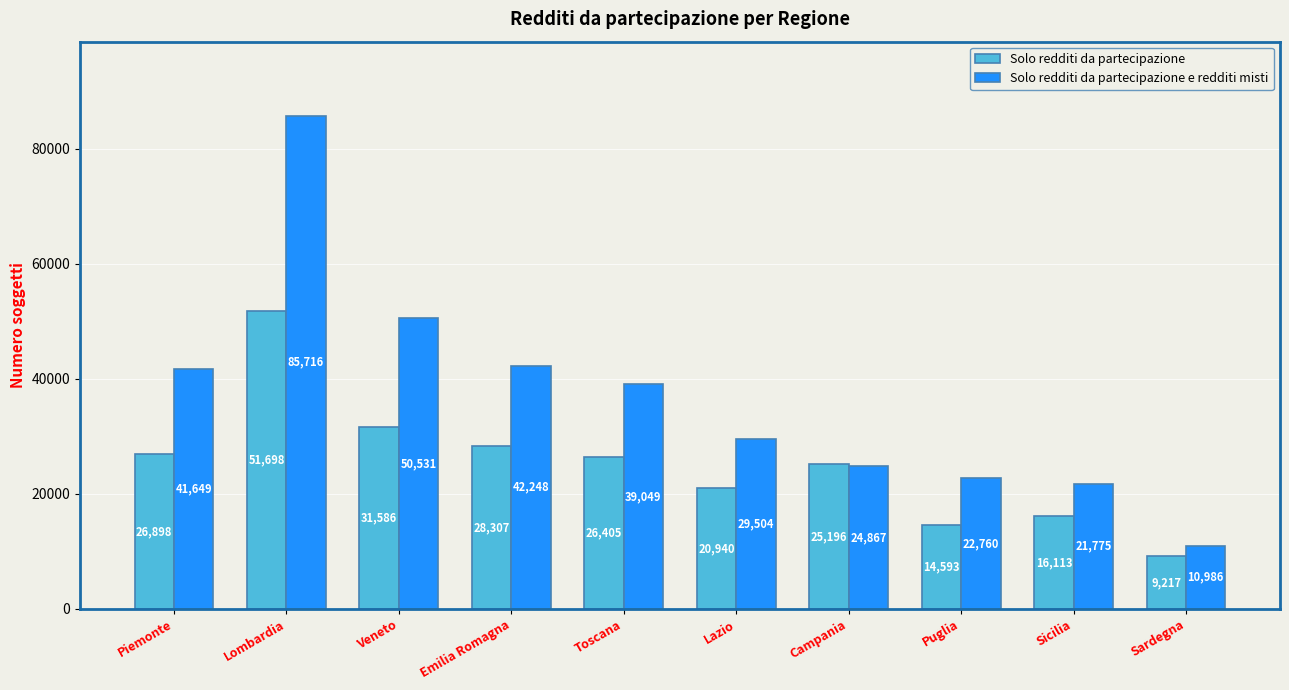

Which series has the largest range (max minus min)?

Solo redditi da partecipazione e redditi misti